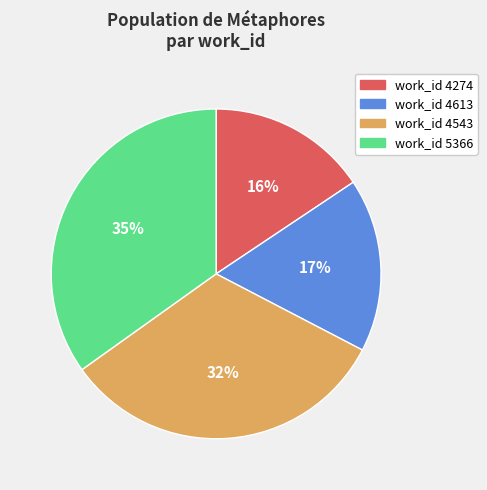

Which category has the smallest portion of the pie?

work_id 4274